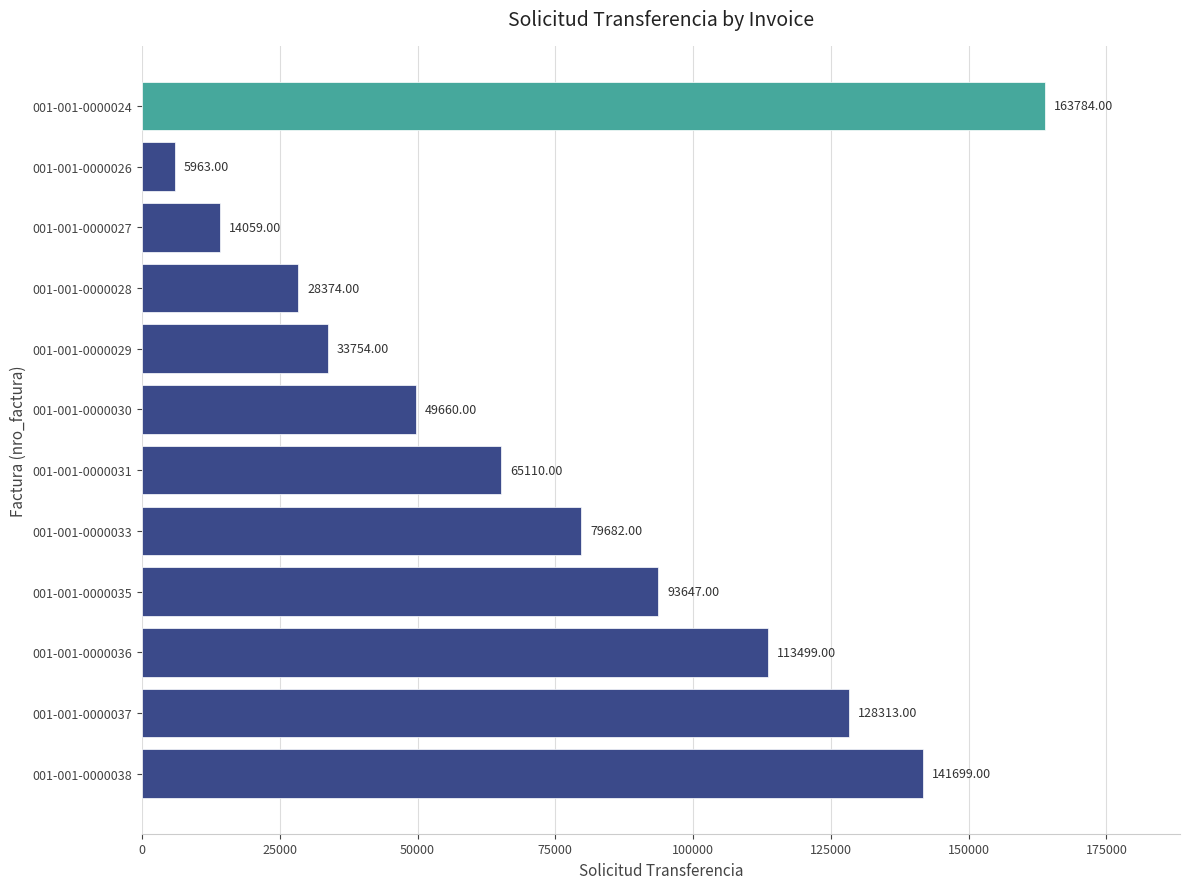

List the labels in order of value, smallest first.

001-001-0000026, 001-001-0000027, 001-001-0000028, 001-001-0000029, 001-001-0000030, 001-001-0000031, 001-001-0000033, 001-001-0000035, 001-001-0000036, 001-001-0000037, 001-001-0000038, 001-001-0000024